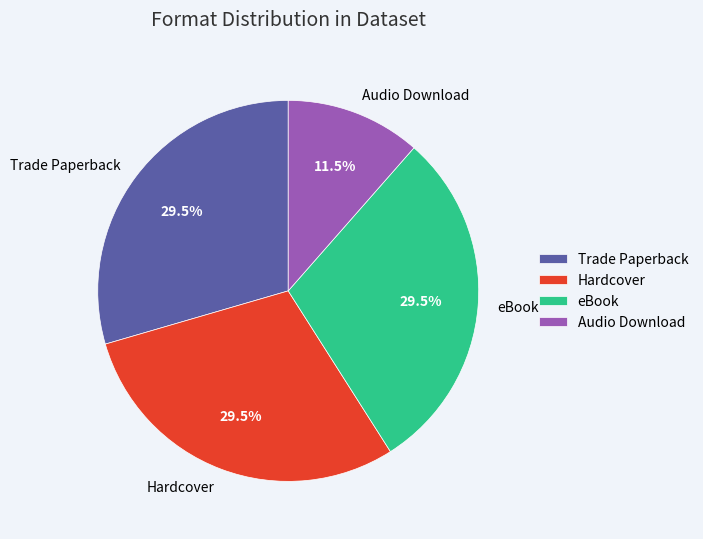

Which slice is the smallest?

Audio Download